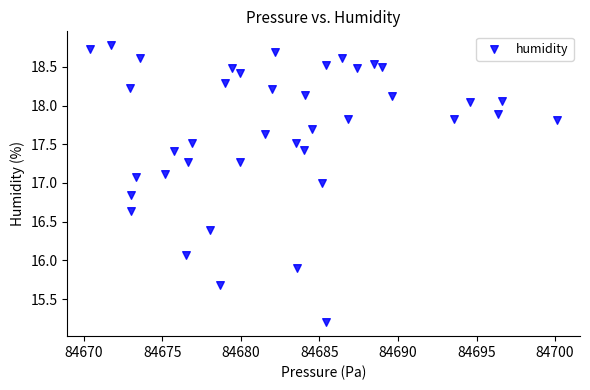

What is the range of X values (max minus min)?

29.7